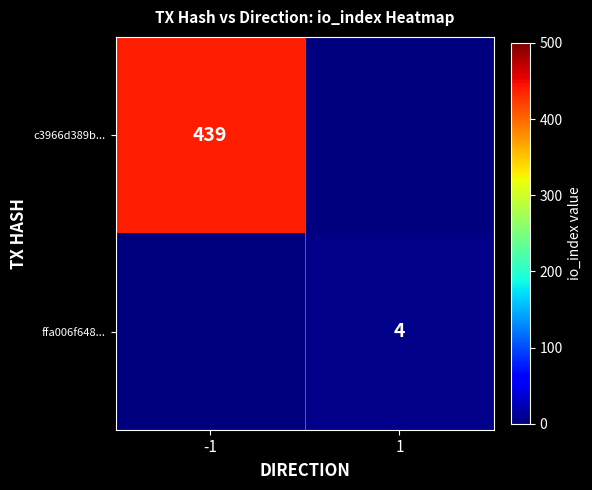

What is the total value across all series at 1?

4